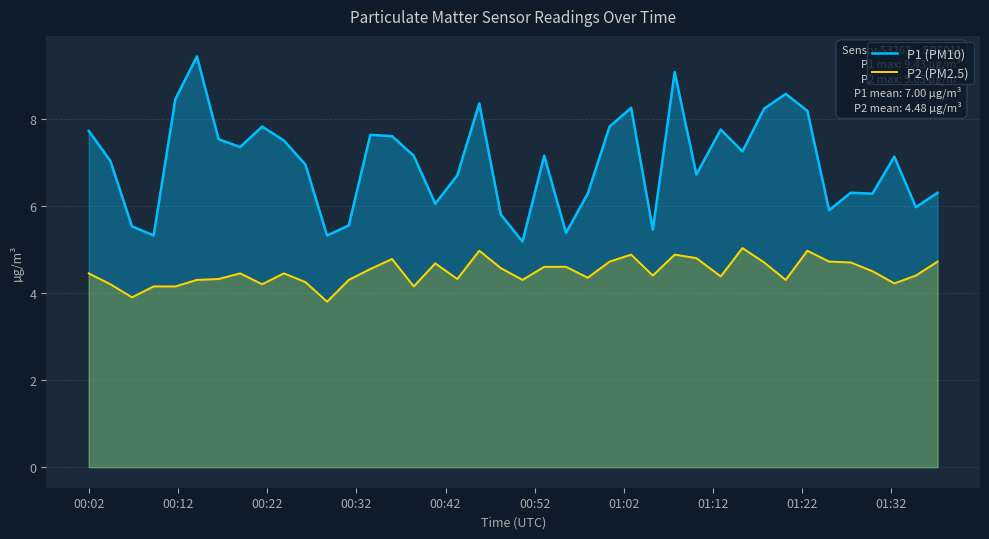

Which series has the largest total across all categories?

P1 (PM10)